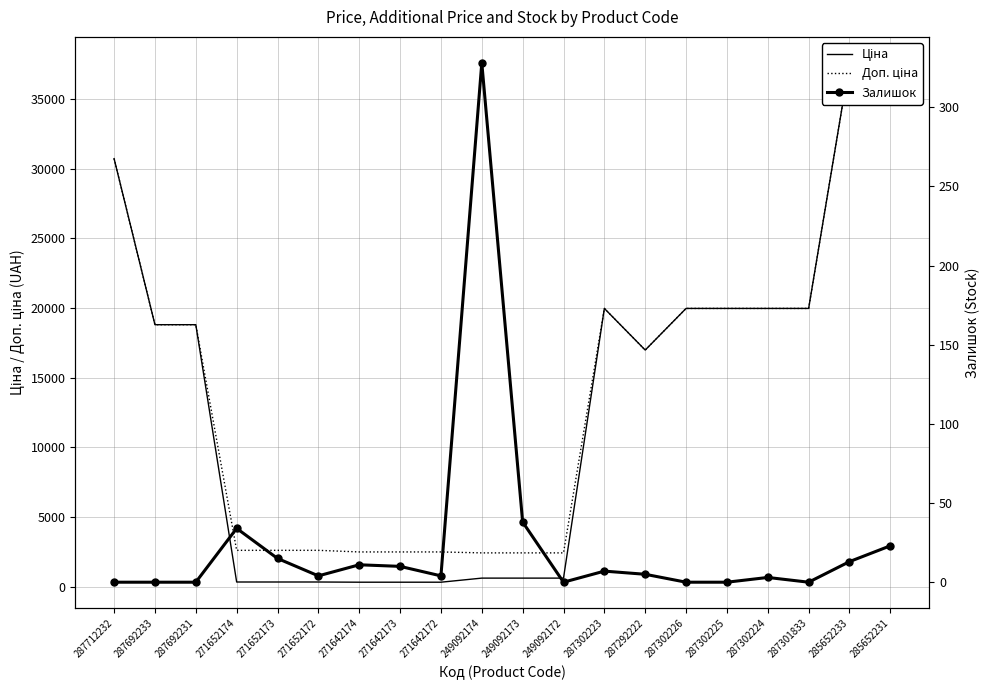

At which category does Залишок reach its first local peak?

271652174